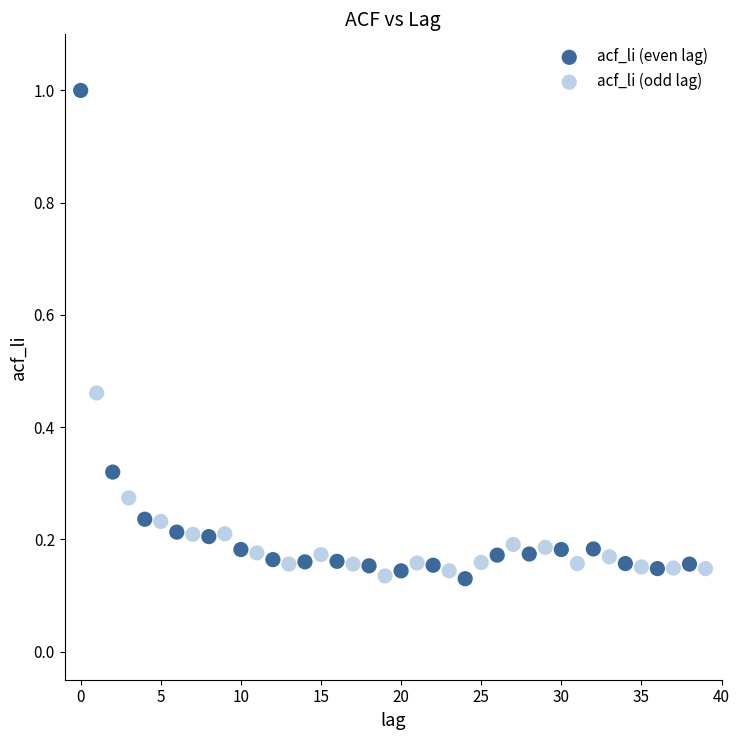

Which series has the largest Y range (max minus min)?

acf_li (even lag)